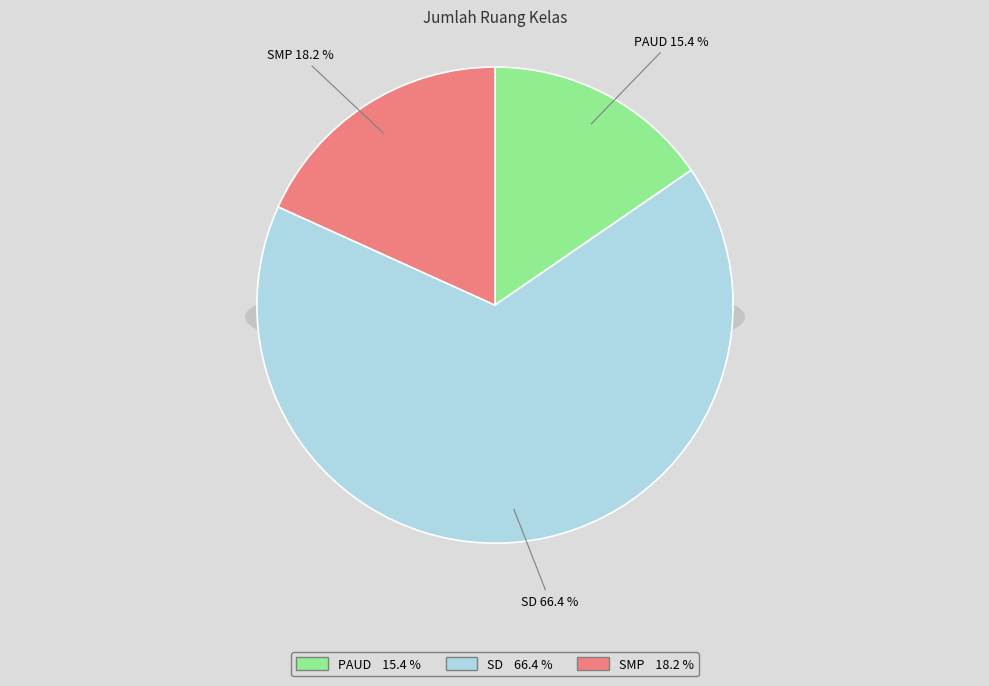

Is it true that SMP is 11% of the pie?

False